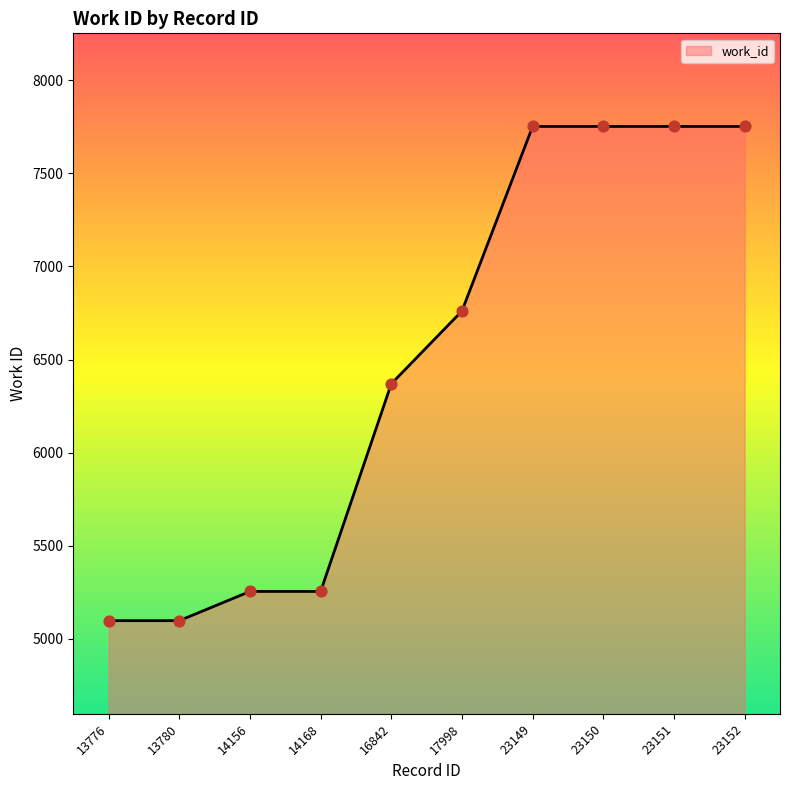

What is the change in value from 14168 to 23149?

+2497